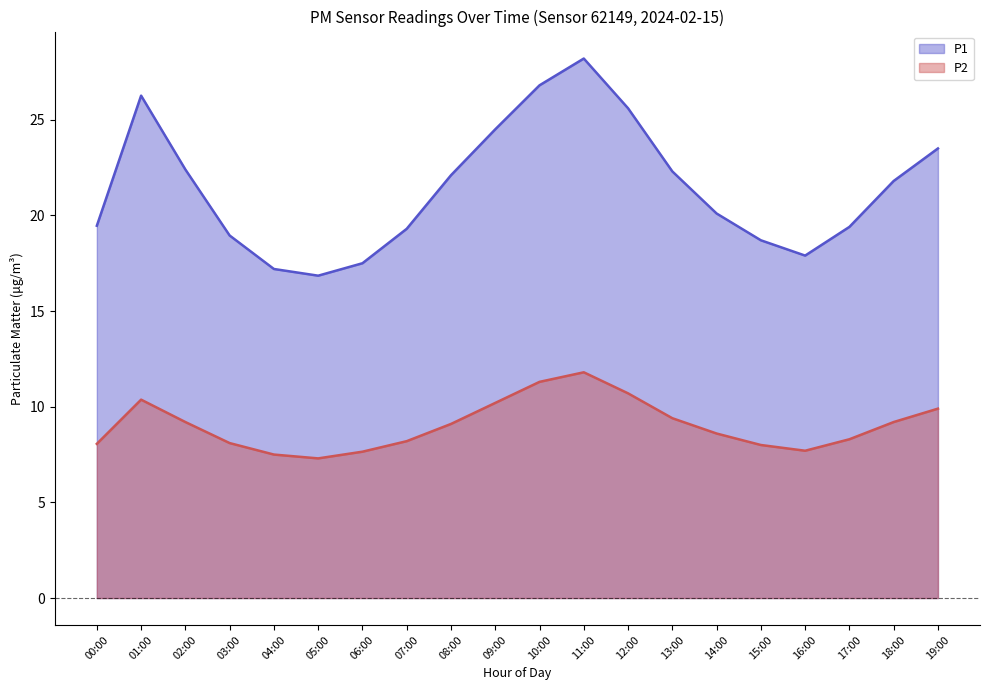

Where is P2 nearest to the value 9?

08:00